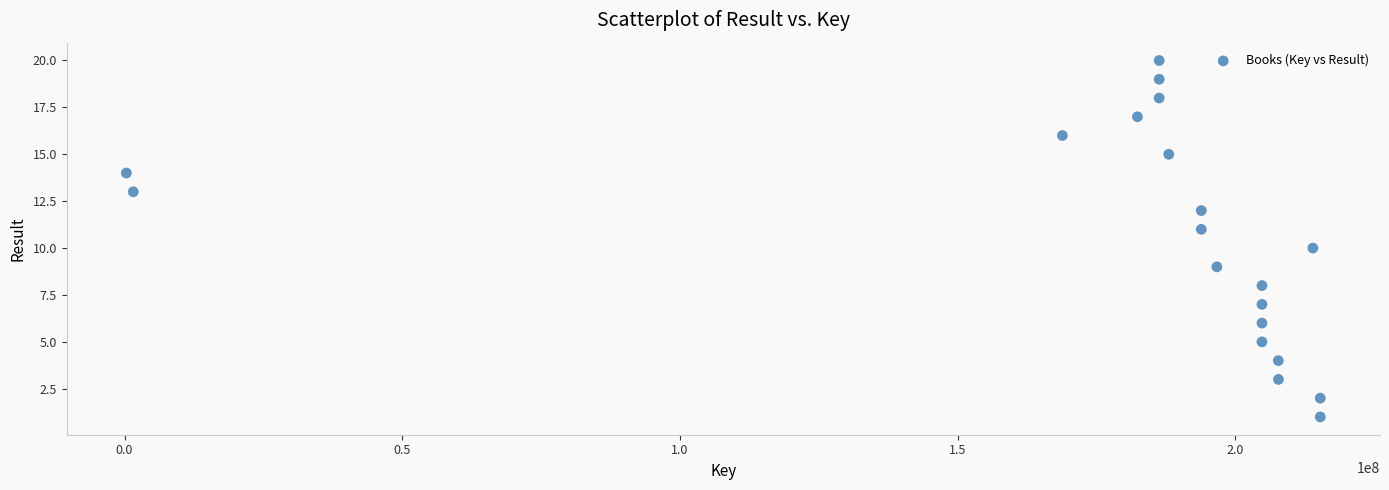

What is the range of X values (max minus min)?

214978743